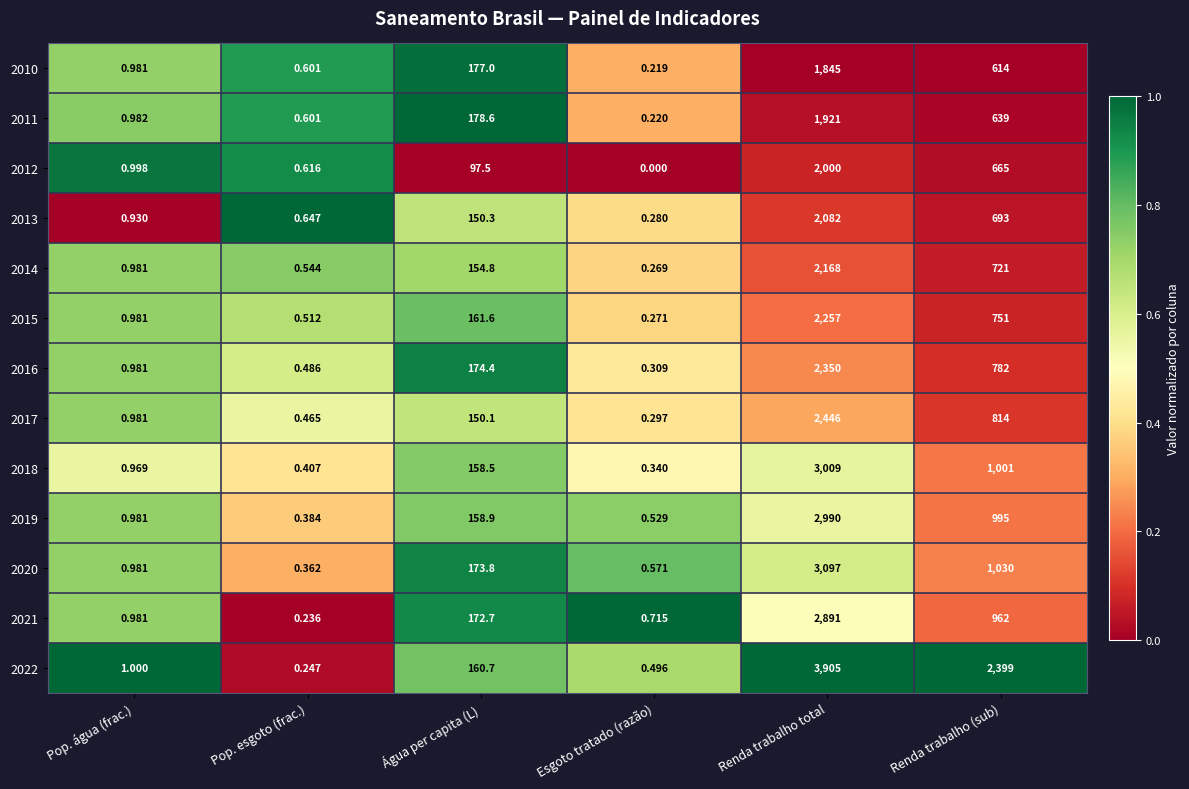

At which category is the sum across all series the highest?

Renda trabalho total